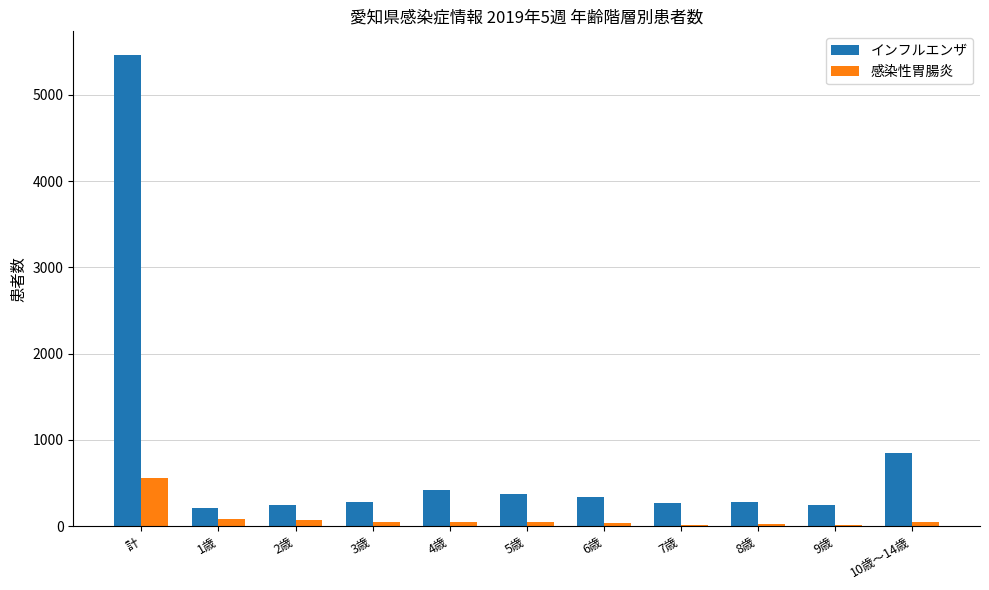

Which series has the largest total across all categories?

インフルエンザ